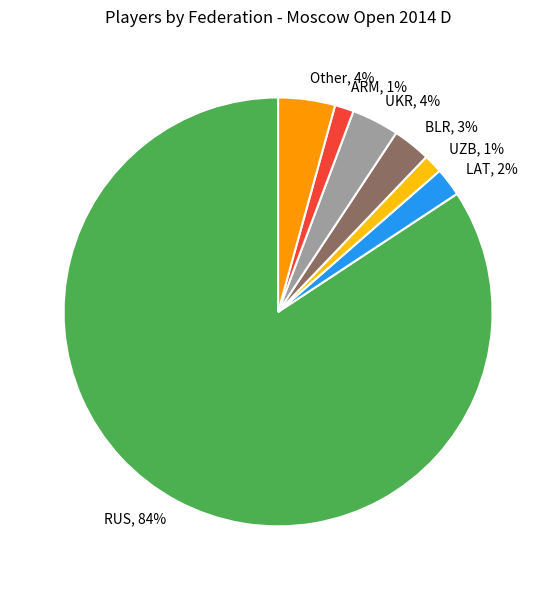

Which category has the biggest portion of the pie?

RUS